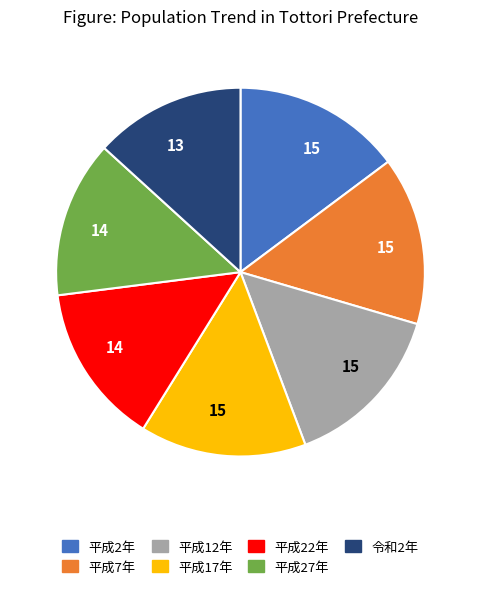

Is there a majority slice in this chart?

No